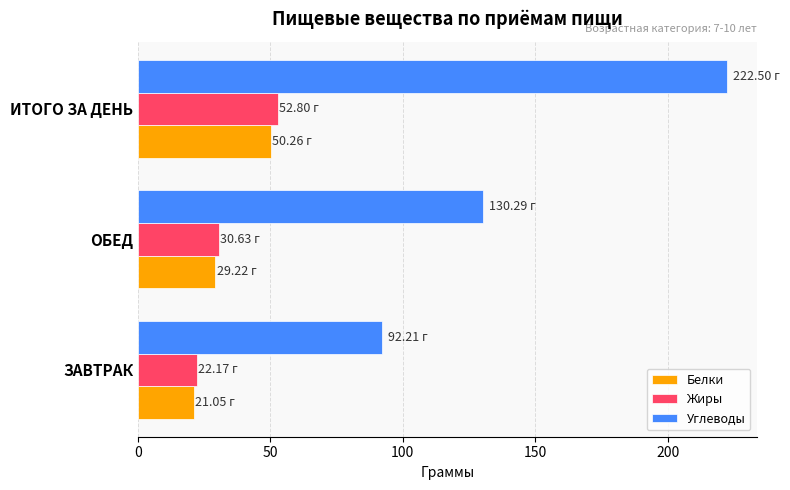

Where is Жиры nearest to the value 37?

ОБЕД